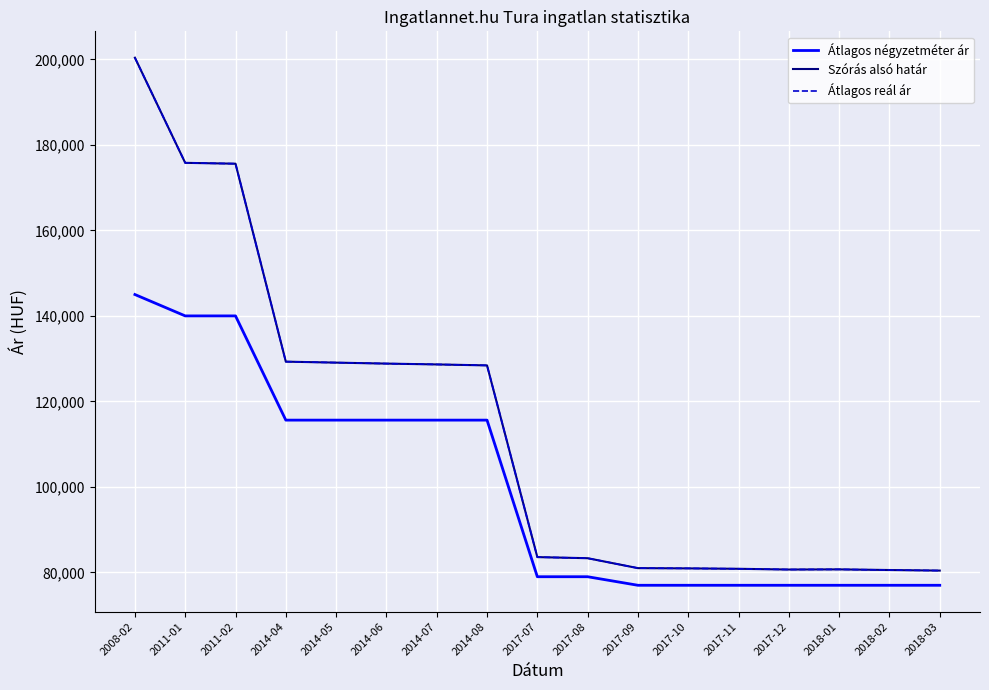

The value of Átlagos reál ár at 2014-07 is 128650. True or false?

True